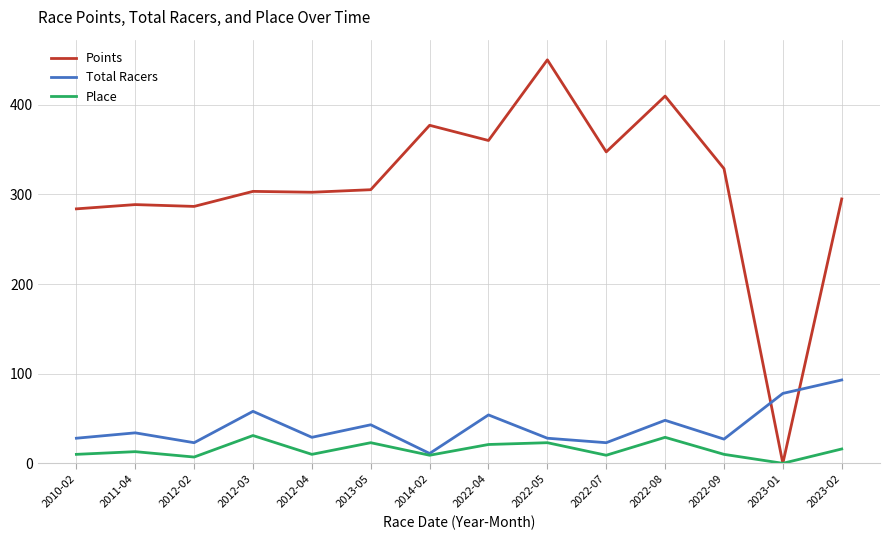

What position from the left is 2012-02?

3